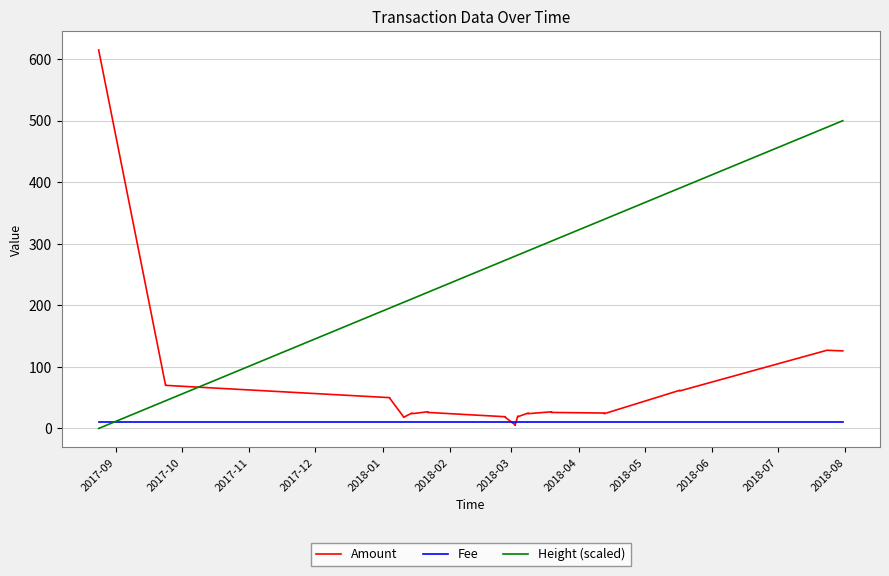

Rank the series by their maximum value, from lowest to highest.

Fee, Height (scaled), Amount